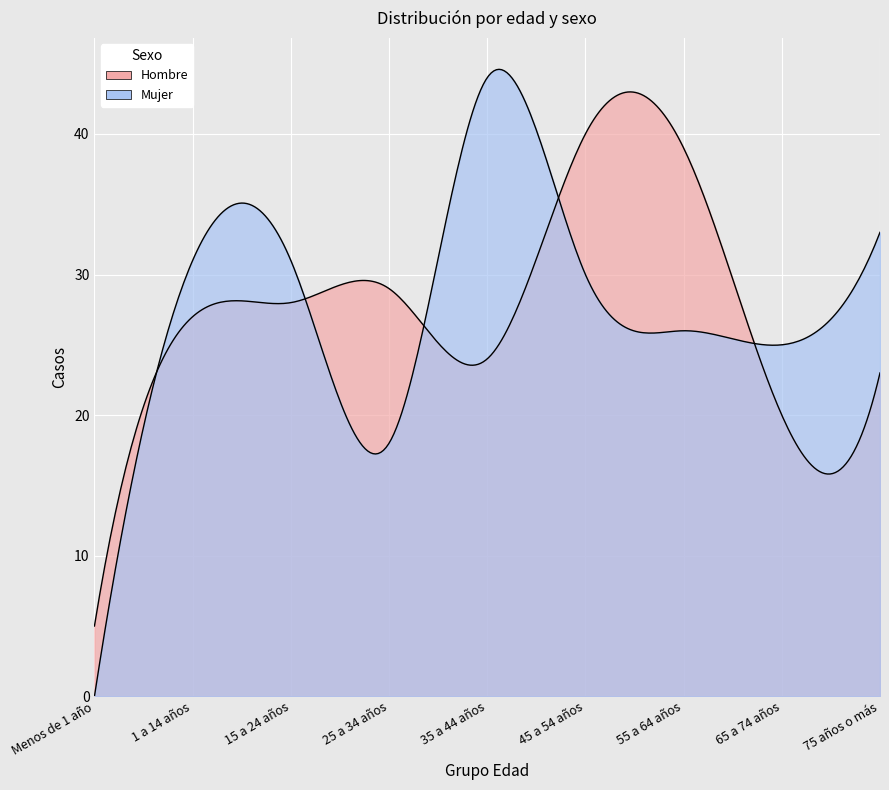

Does the chart display data point markers on the line(s)?

No